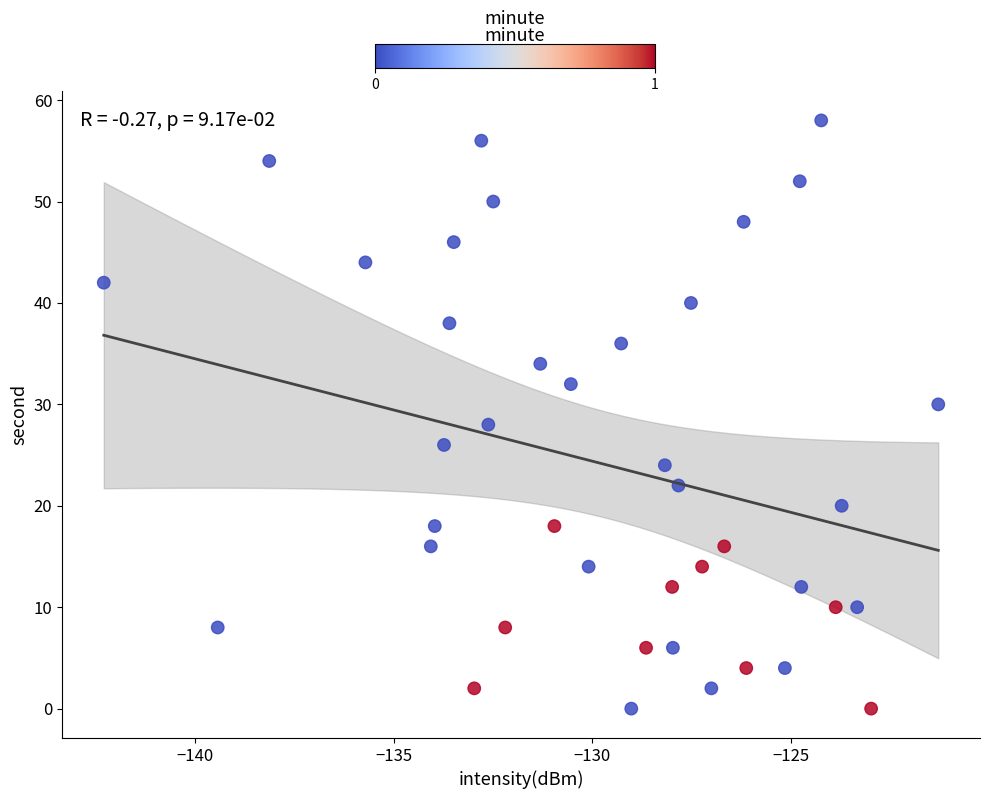

What is the range of Y values (max minus min)?

58